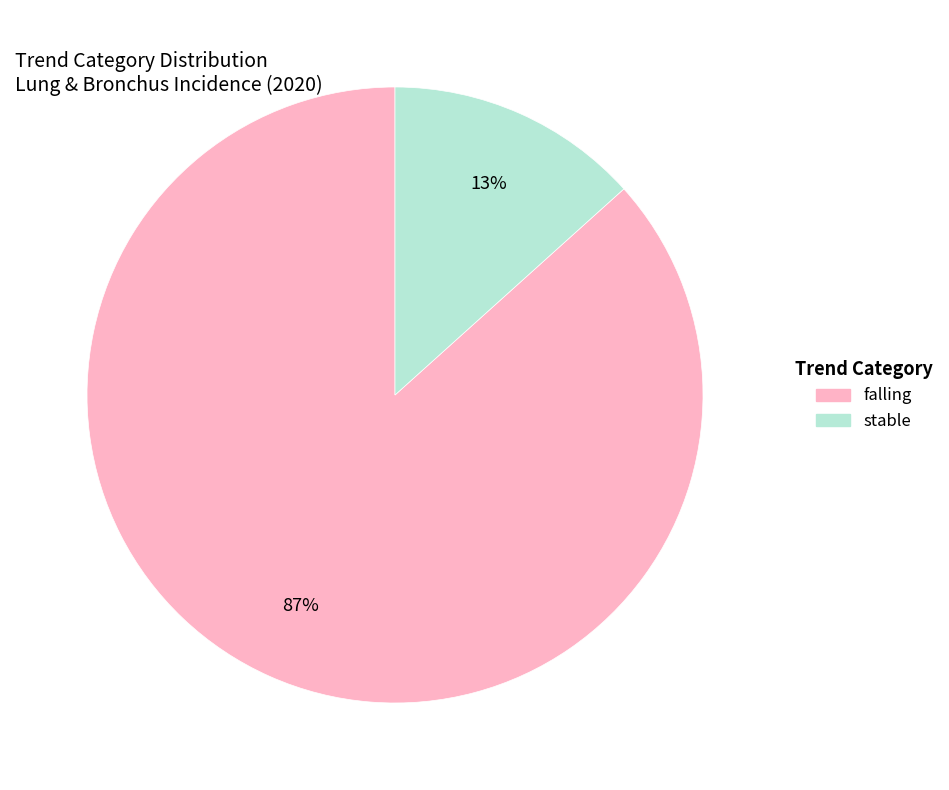

Is there any slice that represents more than half of the pie?

Yes